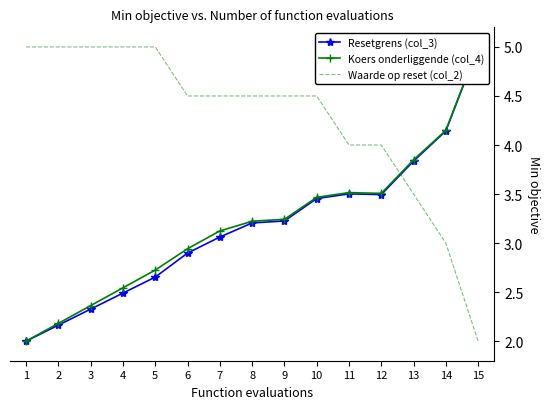

The Koers onderliggende (col_4) series shows 3.1 at 7. True or false?

True